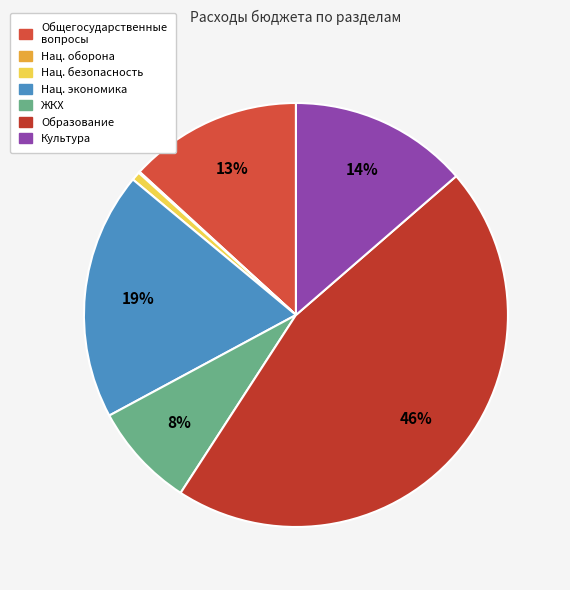

To the nearest percent, what is the difference between the largest and smallest slice percentages?

45%